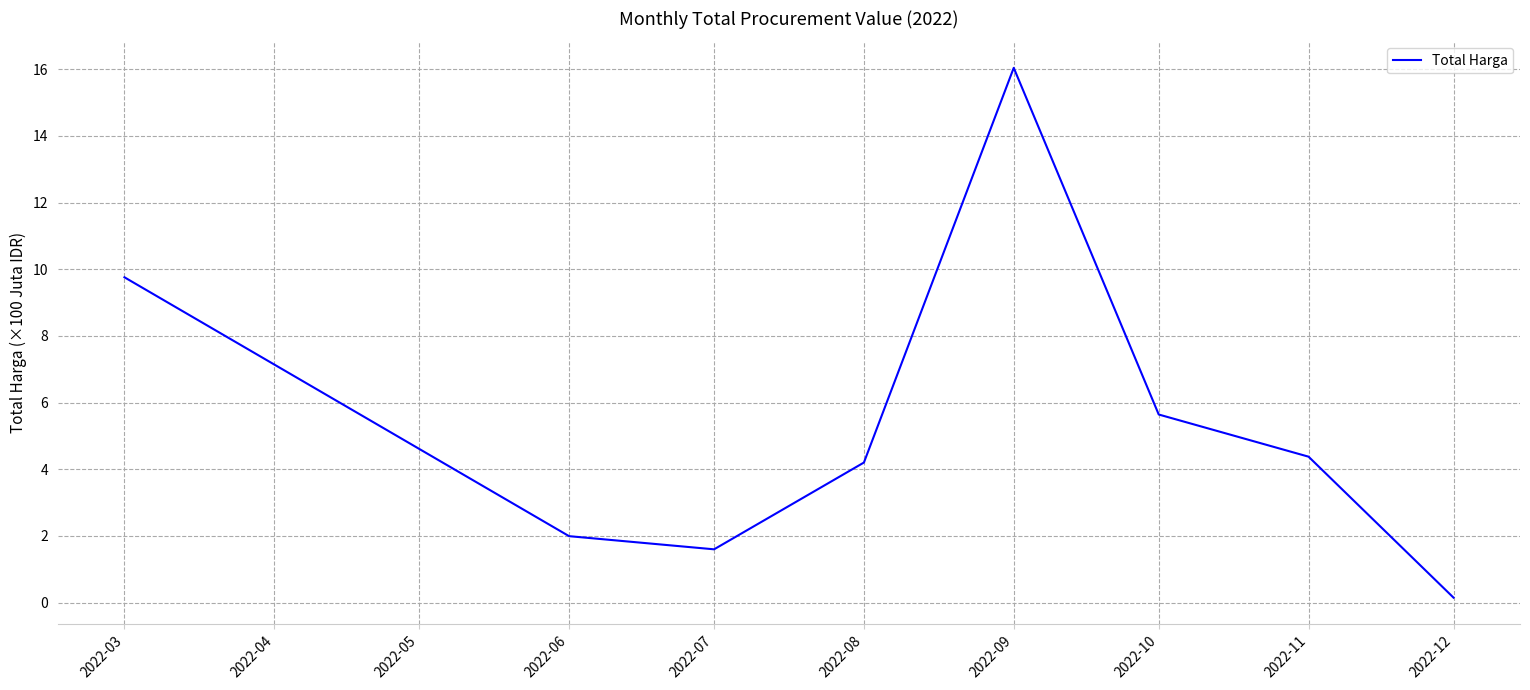

Approximately how many times larger is the value at 2022-07 compared to 2022-06?

0.8